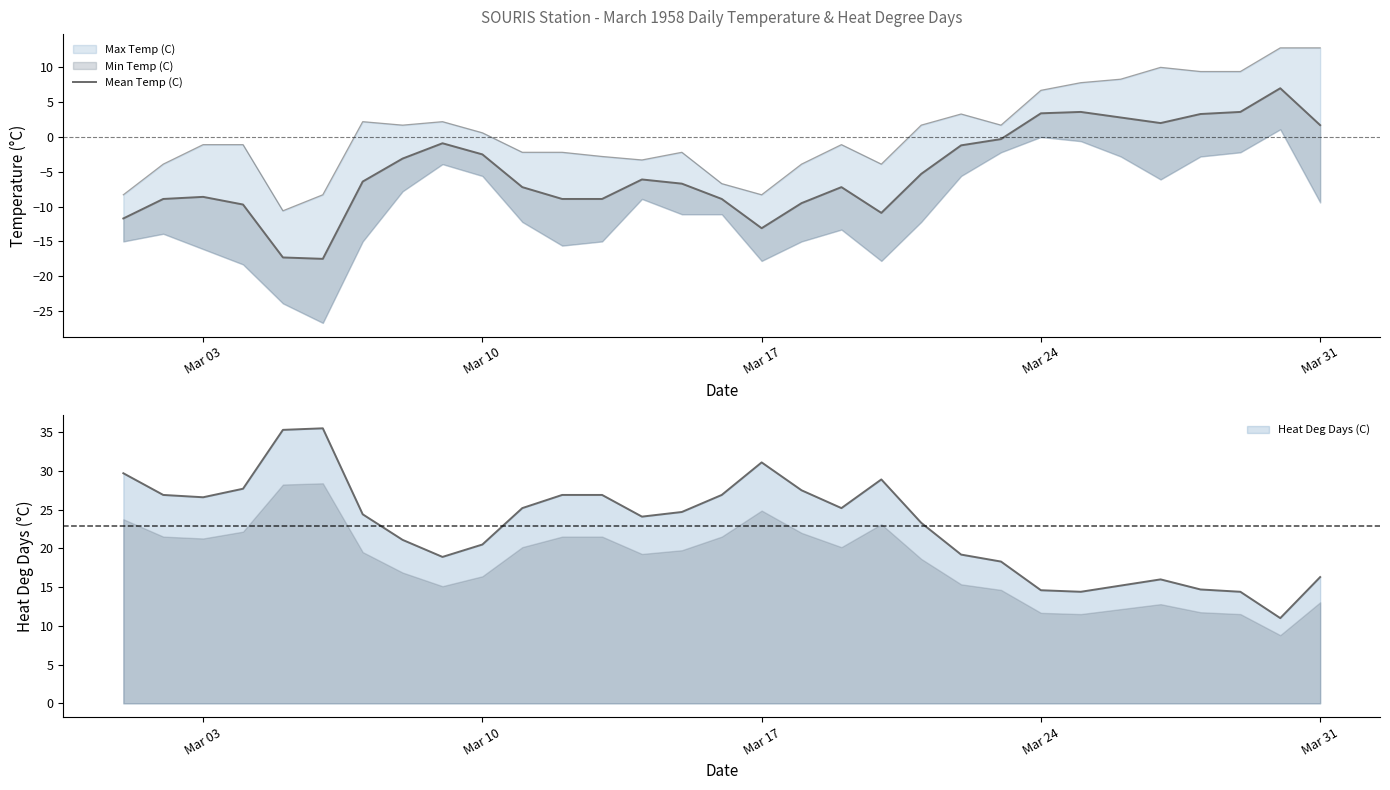

What is the maximum value for Heat Deg Days (C)?

35.5